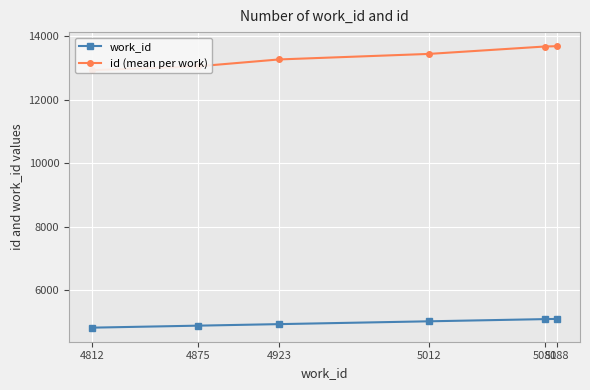

True or false: work_id and id (mean per work) intersect in this chart.

False